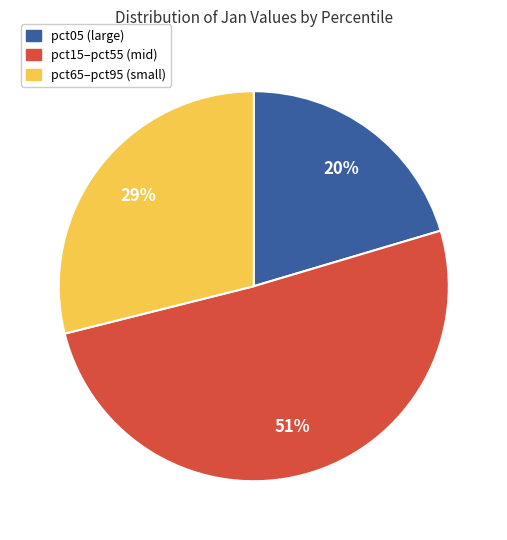

To the nearest percent, what is the average slice percentage?

33%